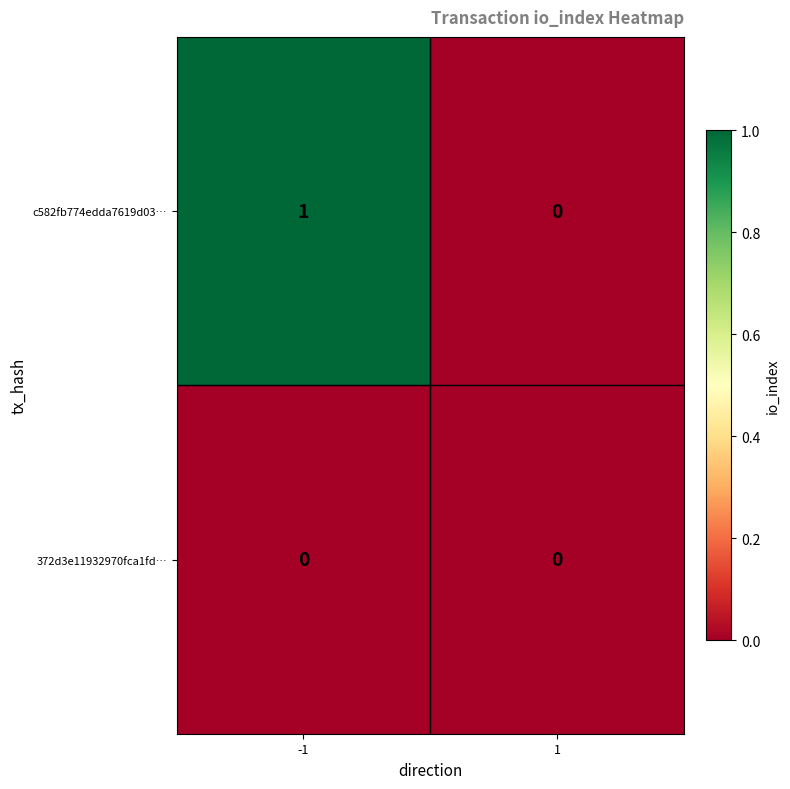

Which series has the largest total across all categories?

c582fb774edda7619d03…